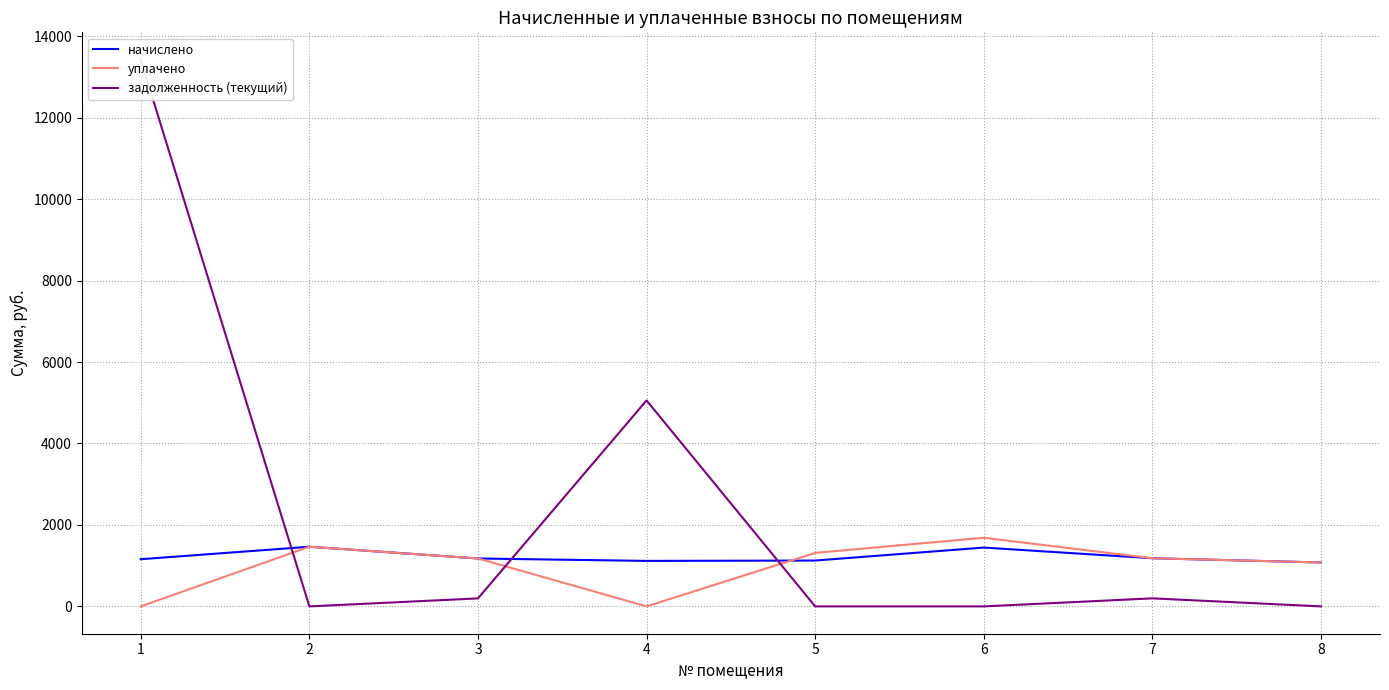

Which series has the widest spread of values?

задолженность (текущий)